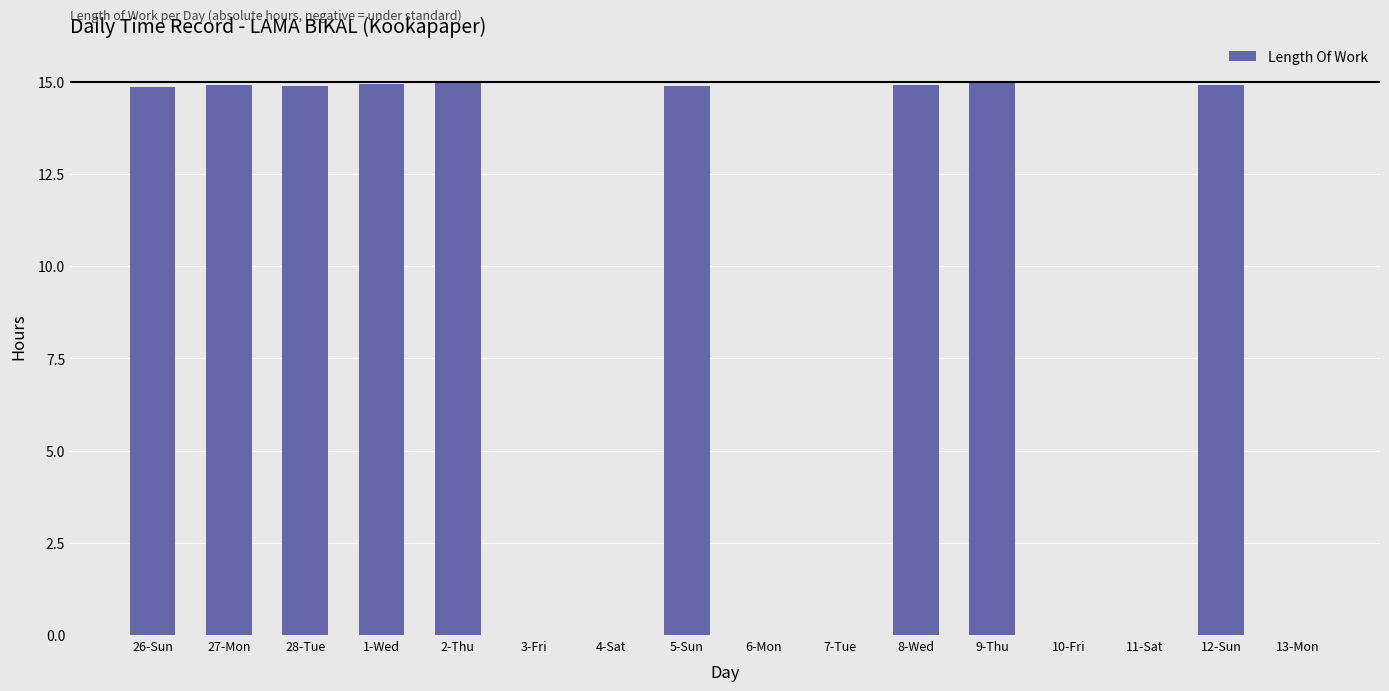

Approximately how many times larger is the value at 12-Sun compared to 26-Sun?

1.0